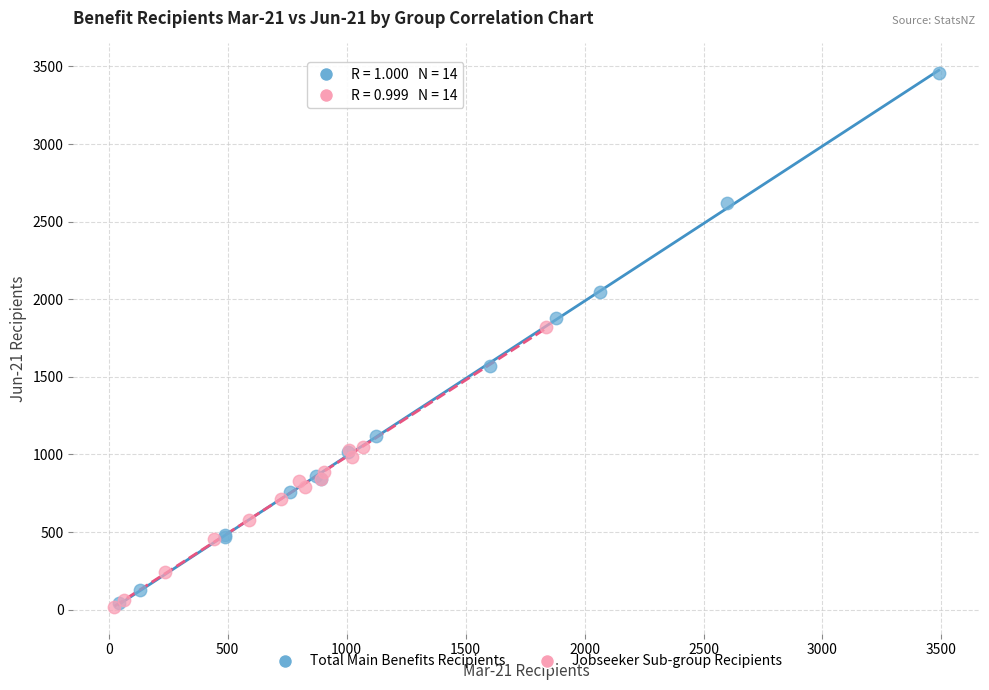

Which series contains the highest Y value?

Total Main Benefits Recipients